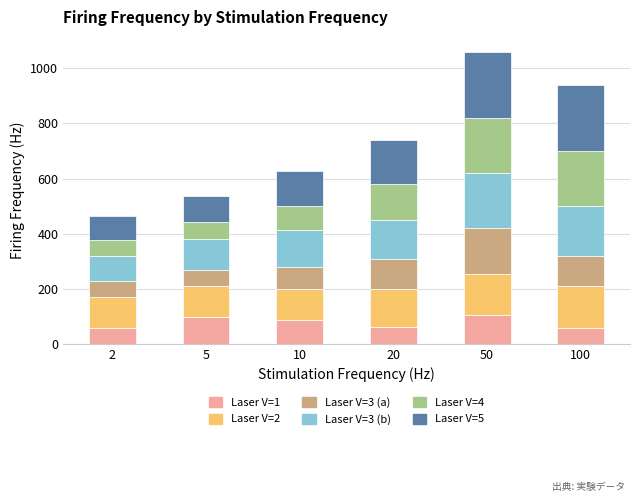

What is the difference between the Laser V=1 values at 10 and 100?

27.0